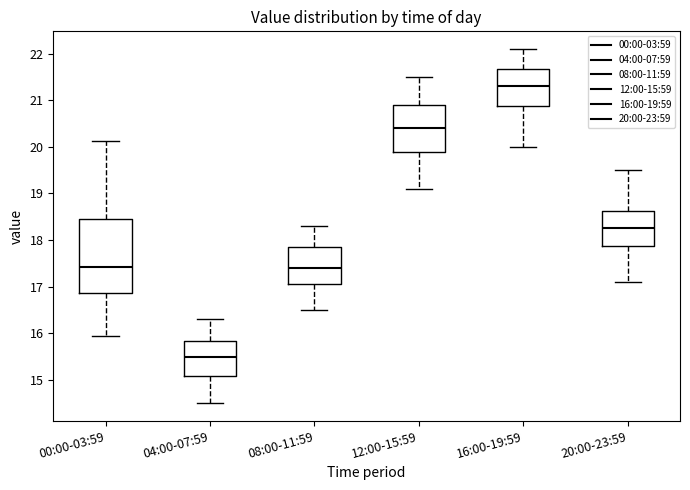

Where is the upper edge of the box for 20:00-23:59 on the y-axis? The values are not printed on the chart, so give them approximately, as read against the axis.

18.6